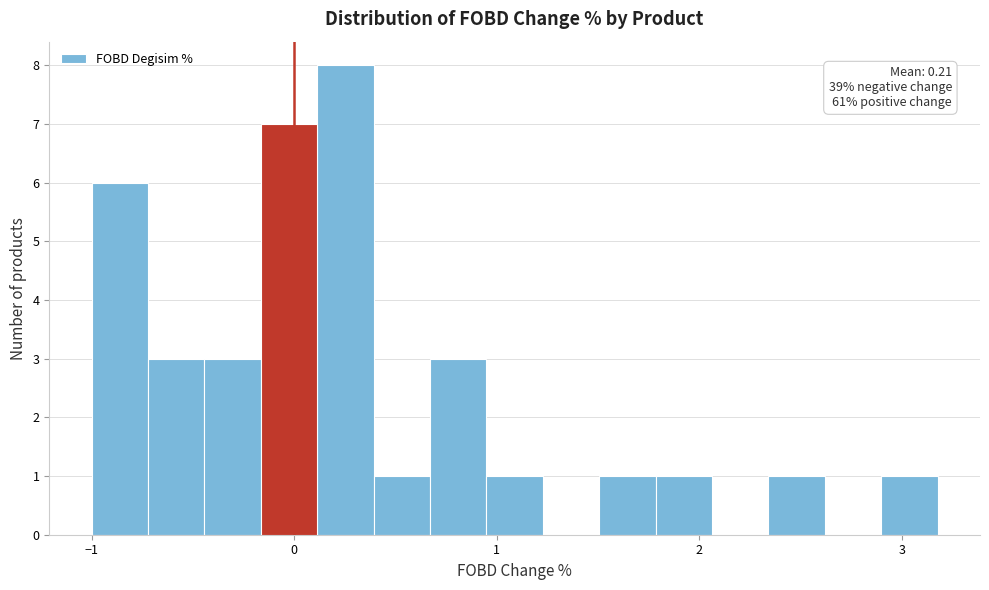

Around what value on the x-axis is the tallest bar? Give the approximate position of its centre, as read against the axis.

0.3